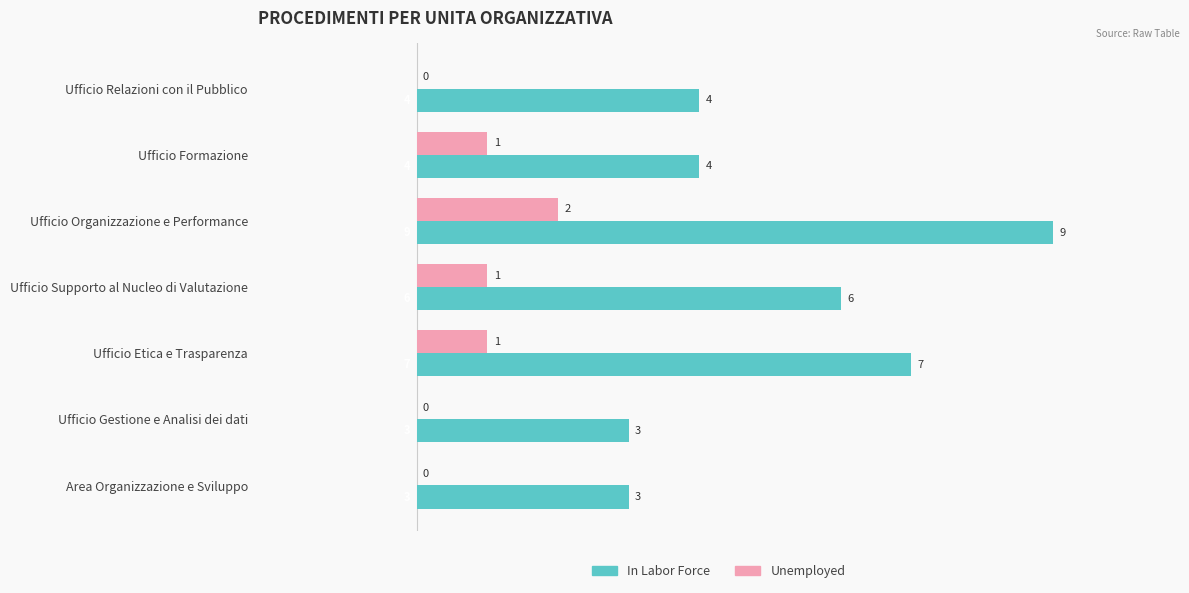

Which series has the widest spread of values?

In Labor Force